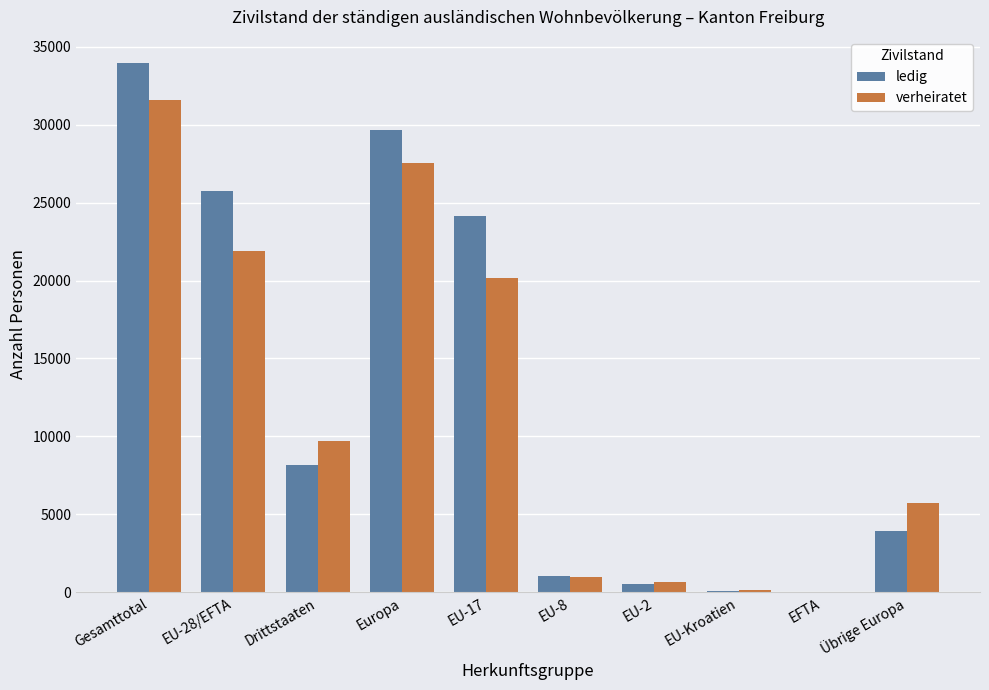

How many groups of bars are there?

10